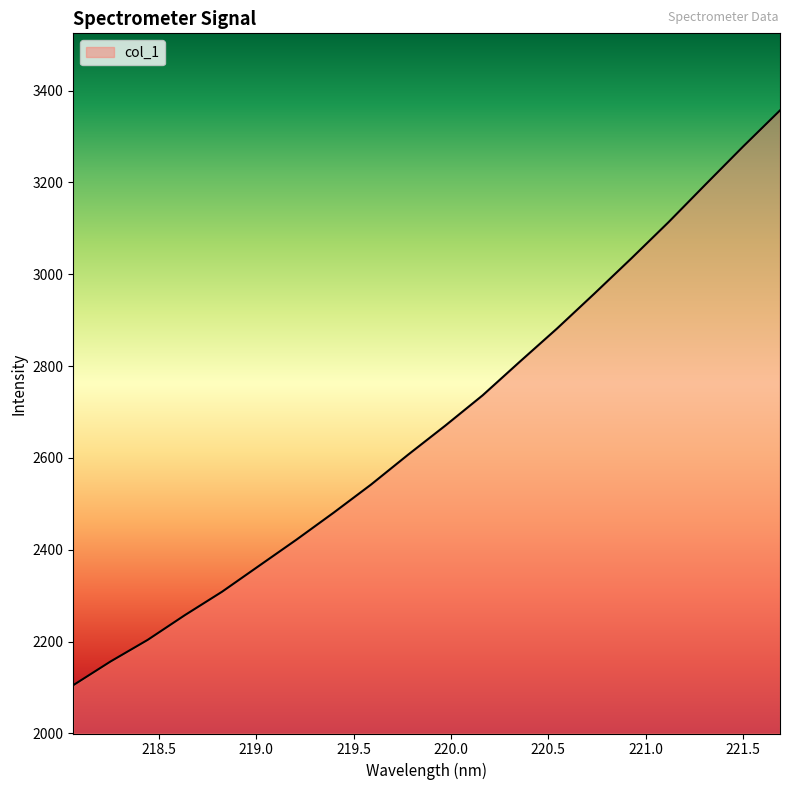

What is the difference between the maximum and minimum values?

1251.8